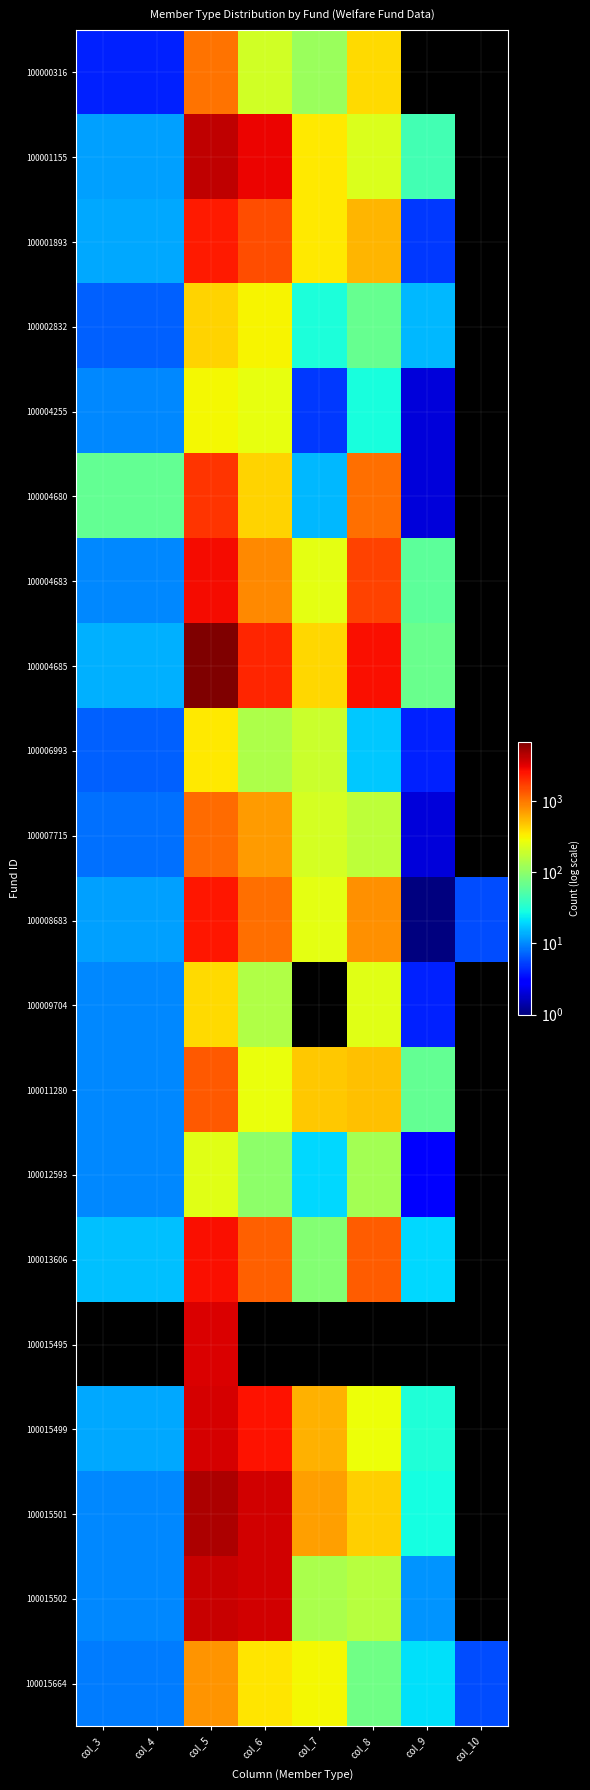

Which has a higher value, col_6 or col_10?

col_6